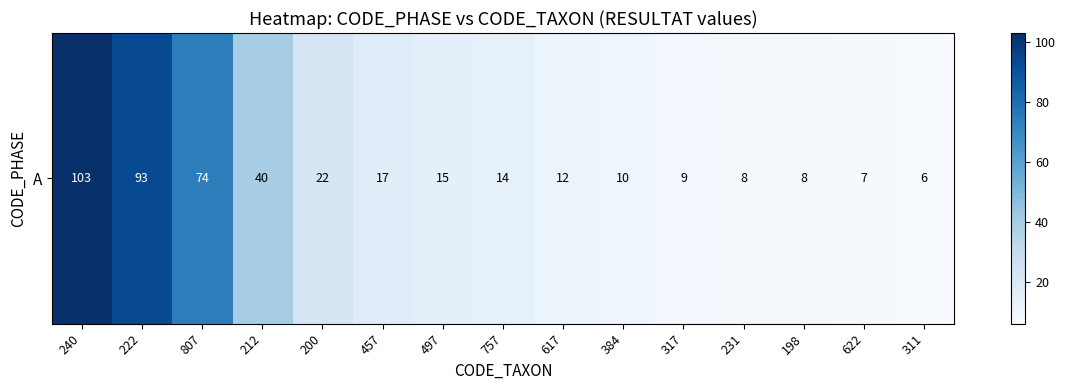

Is it true that the value at 757 is 3?

False